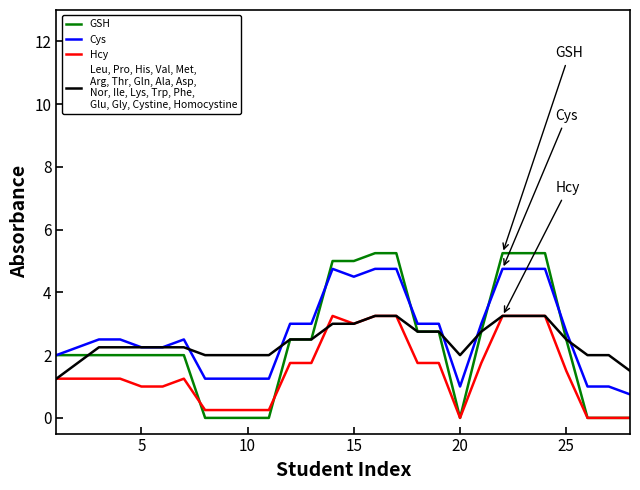

Is this an area chart (filled region under the line)?

No